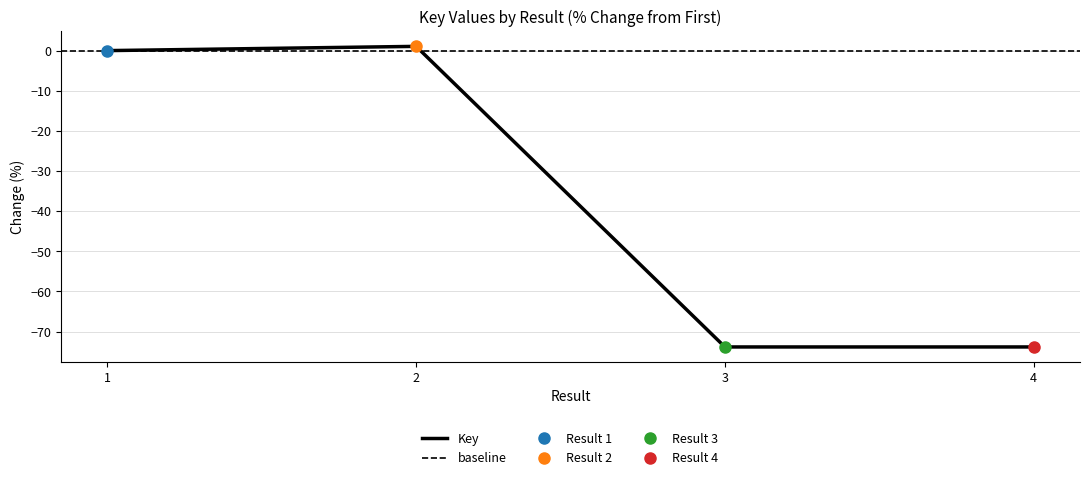

Count the number of categories in the chart.

4